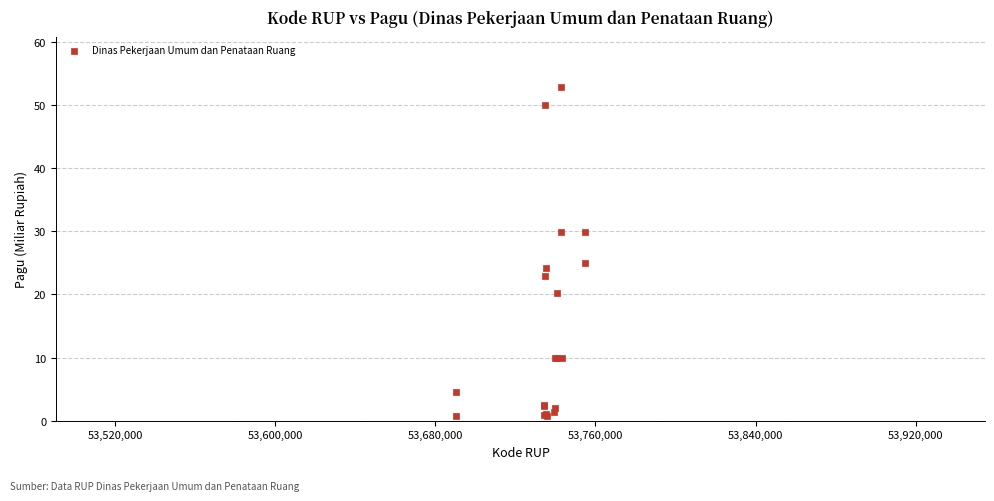

What Y value in the scatter plot is closest to 26?

24.9